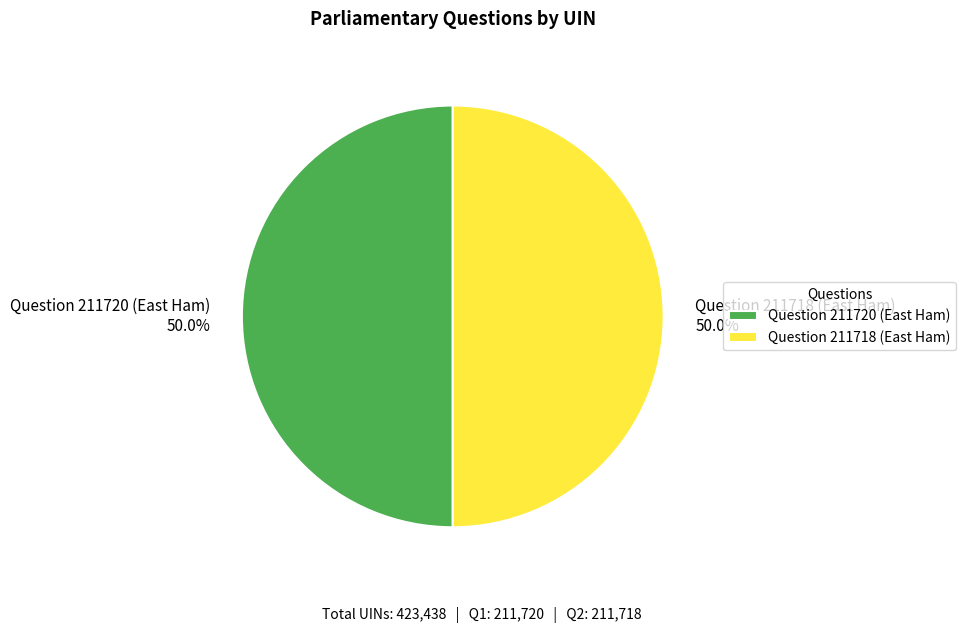

How many slices are in this pie chart?

2